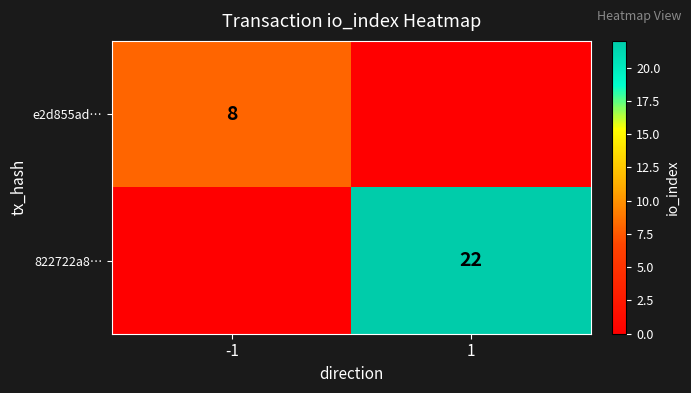

The value of e2d855ad… at -1 is 11. True or false?

False